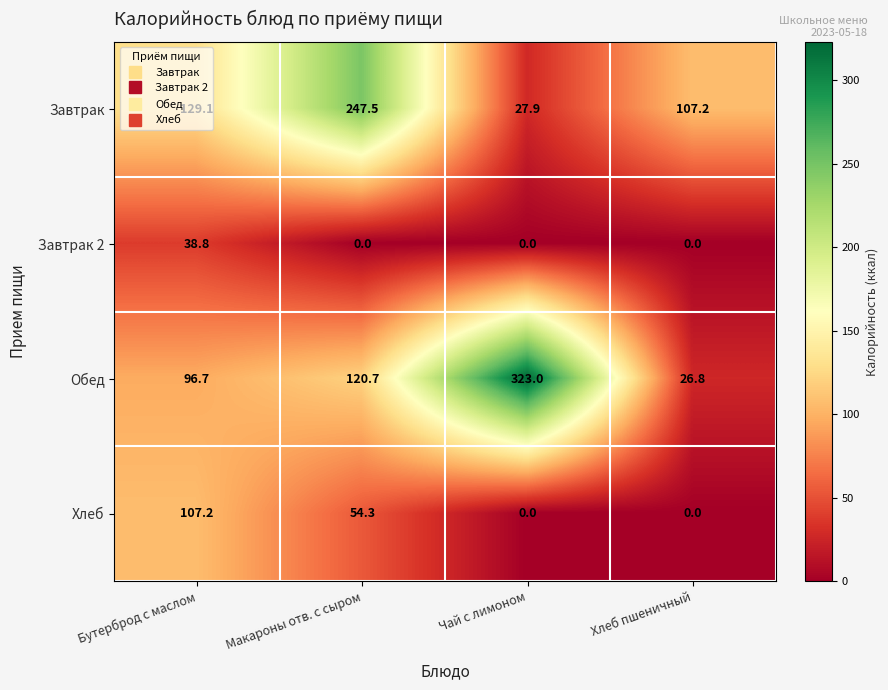

List the series in order of their peak value, lowest first.

Завтрак 2, Хлеб, Завтрак, Обед